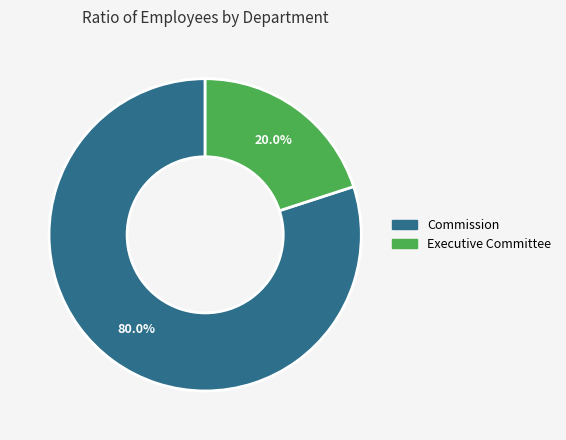

Count the number of slices in the pie.

2